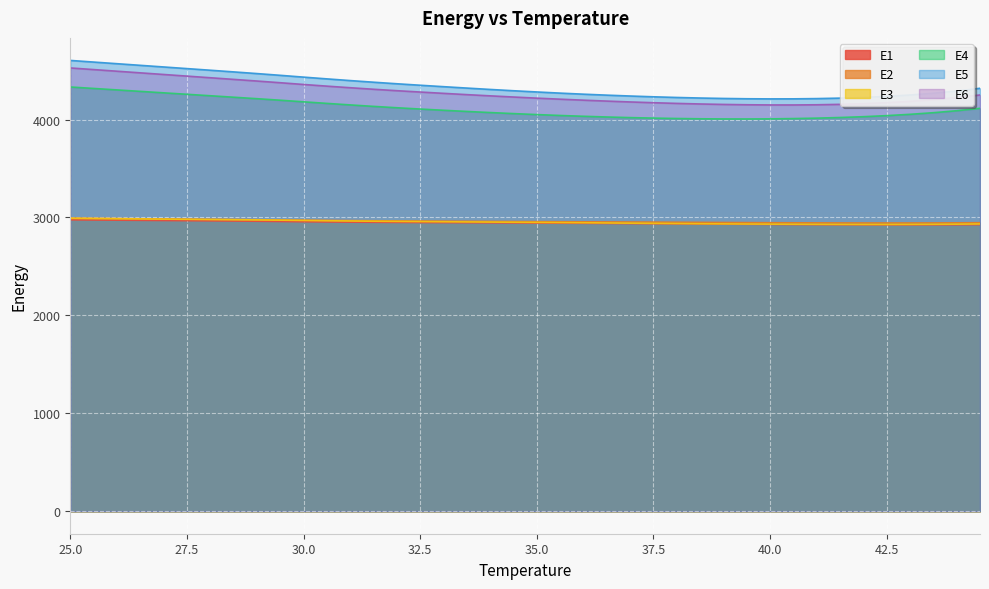

What is the label of the 16th point from the right?

37